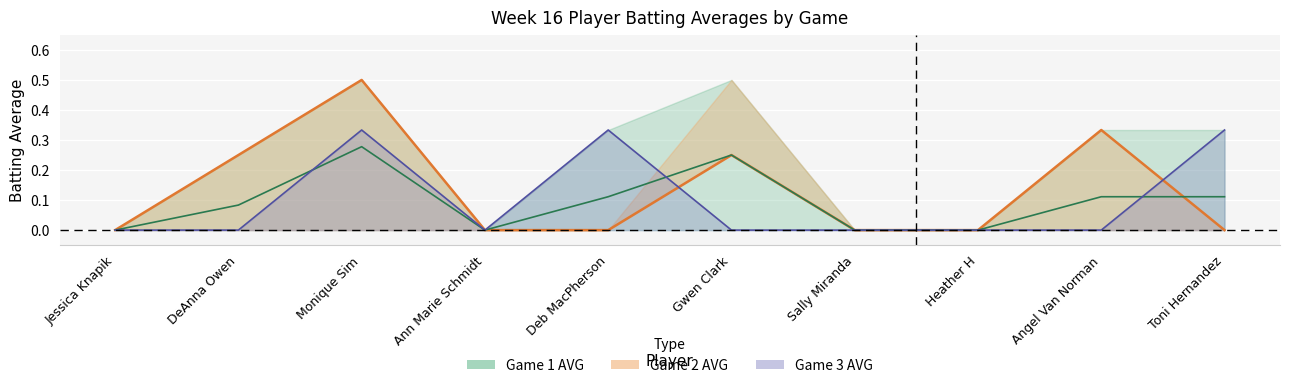

Which series has the largest range (max minus min)?

Game 2 AVG